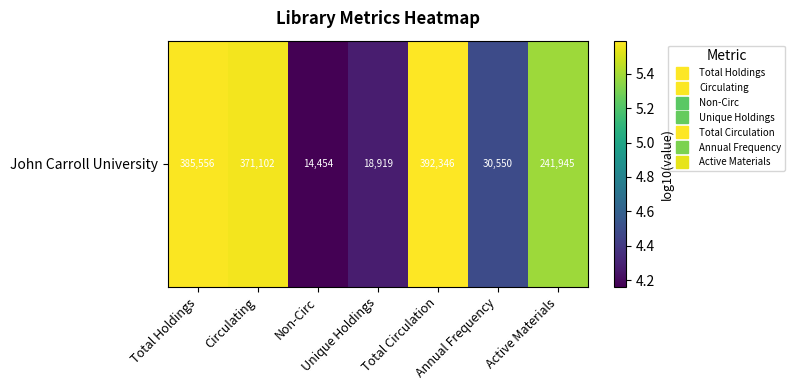

List the labels in order of value, smallest first.

Non-Circ, Unique Holdings, Annual Frequency, Active Materials, Circulating, Total Holdings, Total Circulation